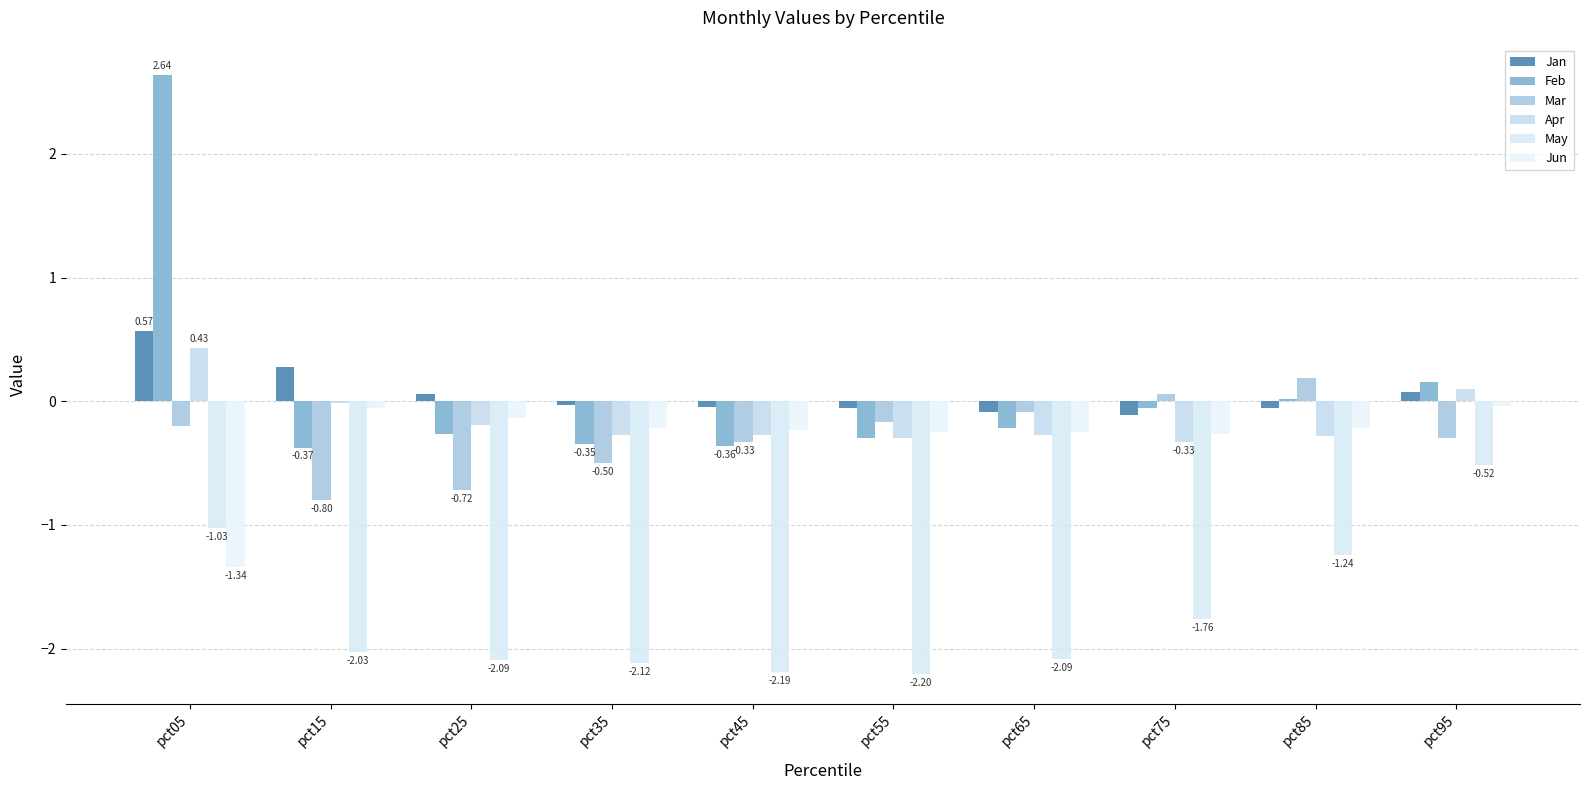

Count the number of categories in the chart.

10